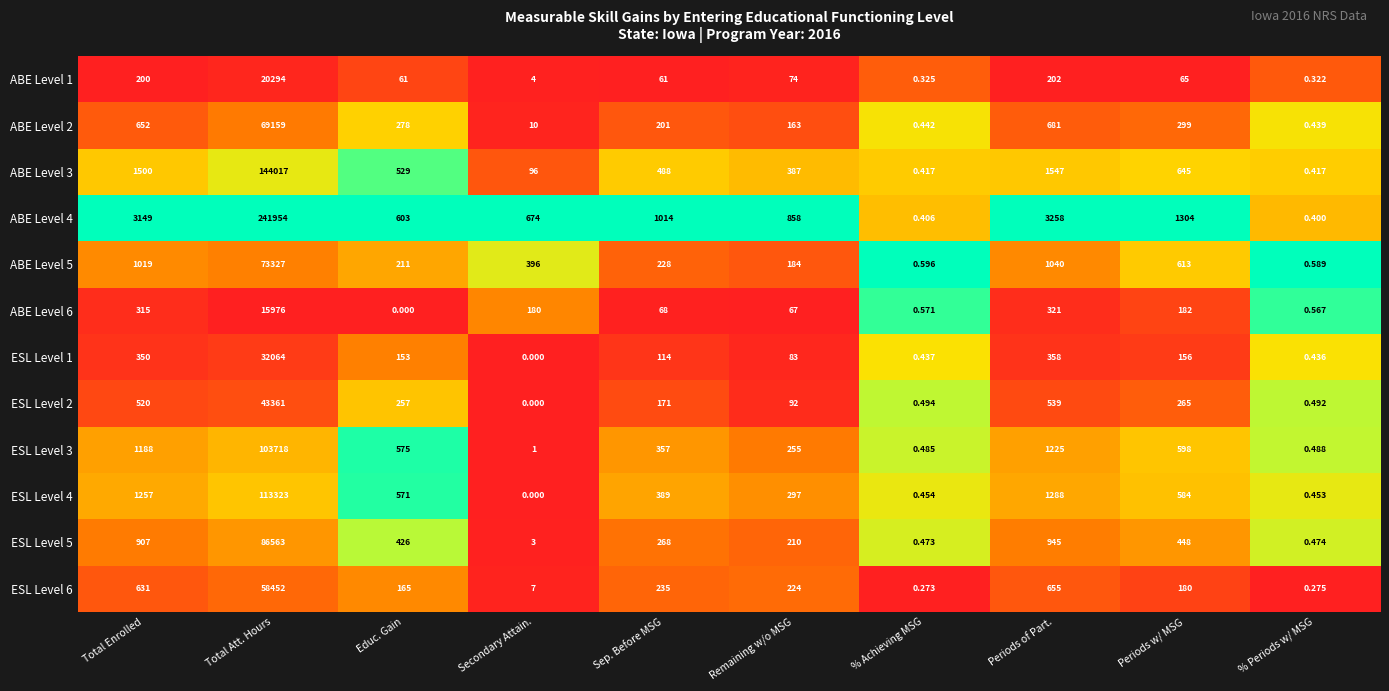

Which category has the highest value in the ESL Level 4 series?

Total Att. Hours